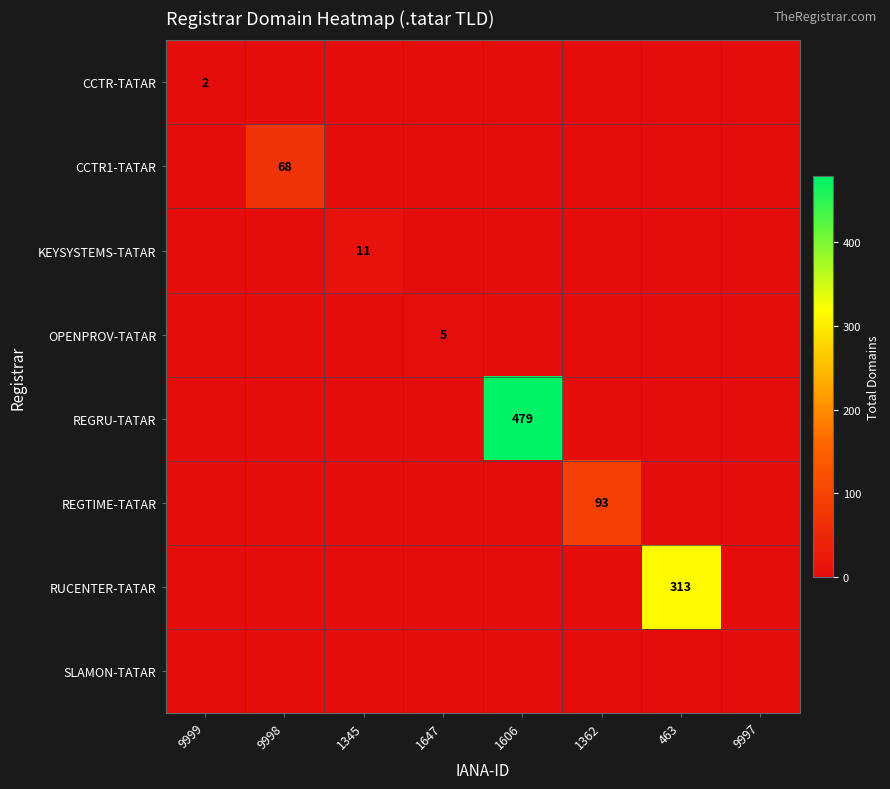

Is it true that OPENPROV-TATAR equals 5 at 1647?

True